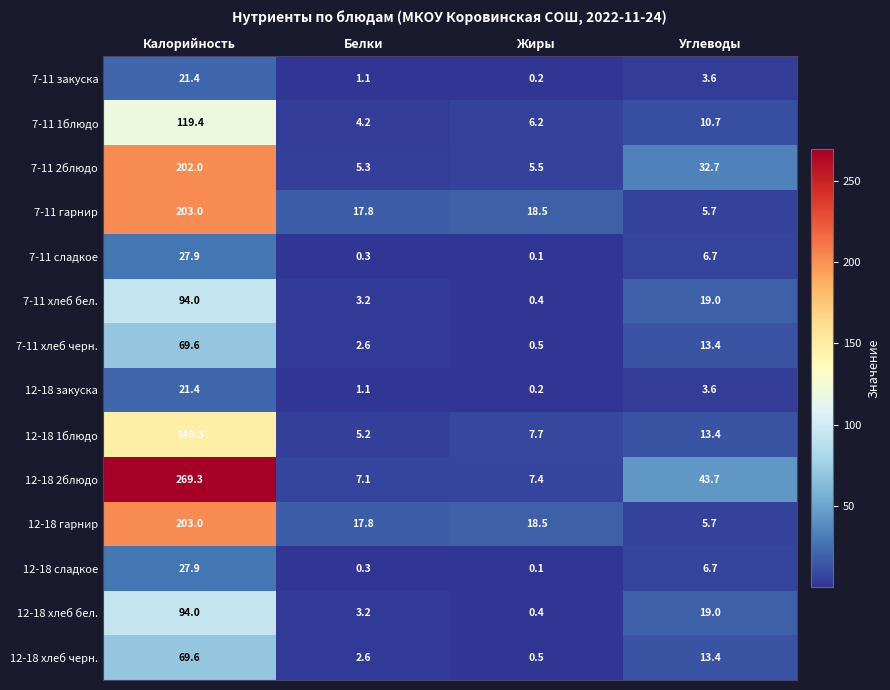

What is the difference between the maximum and second lowest values in the 12-18 хлеб черн. series?

67.0